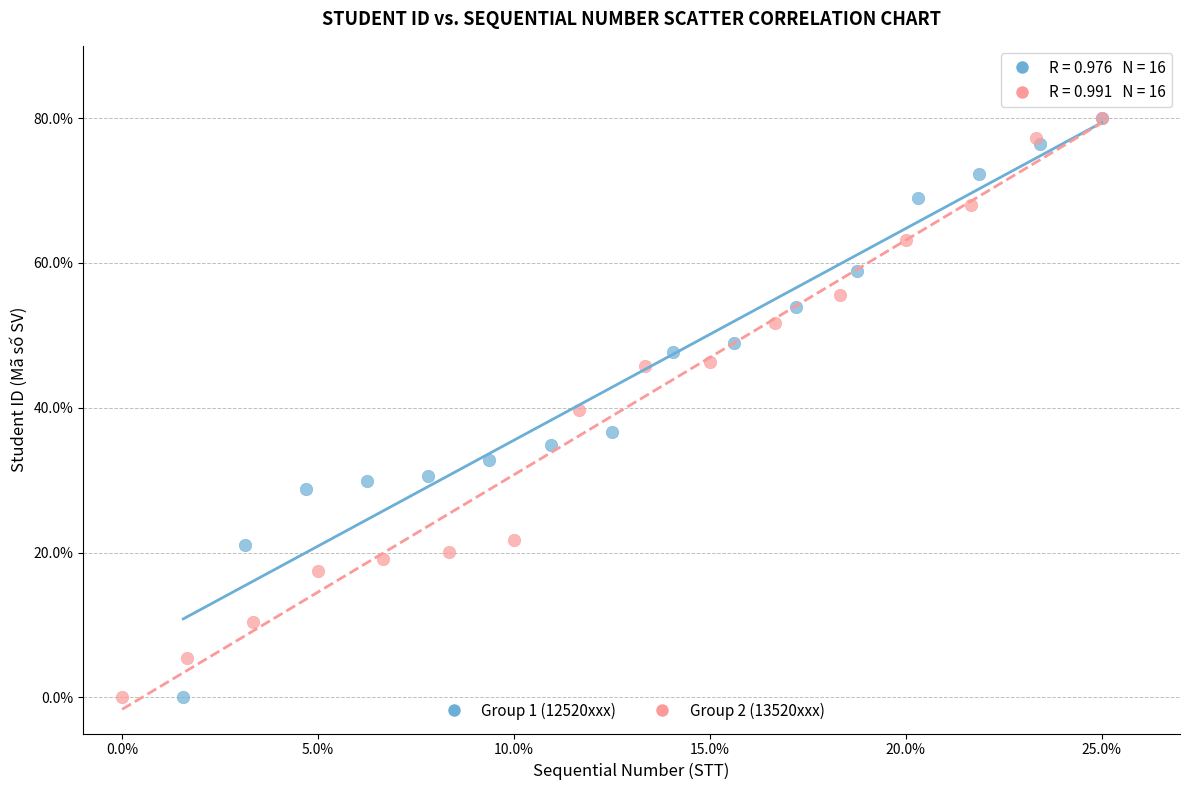

What are all the series names shown in the legend?

Group 1 (12520xxx), Group 2 (13520xxx)